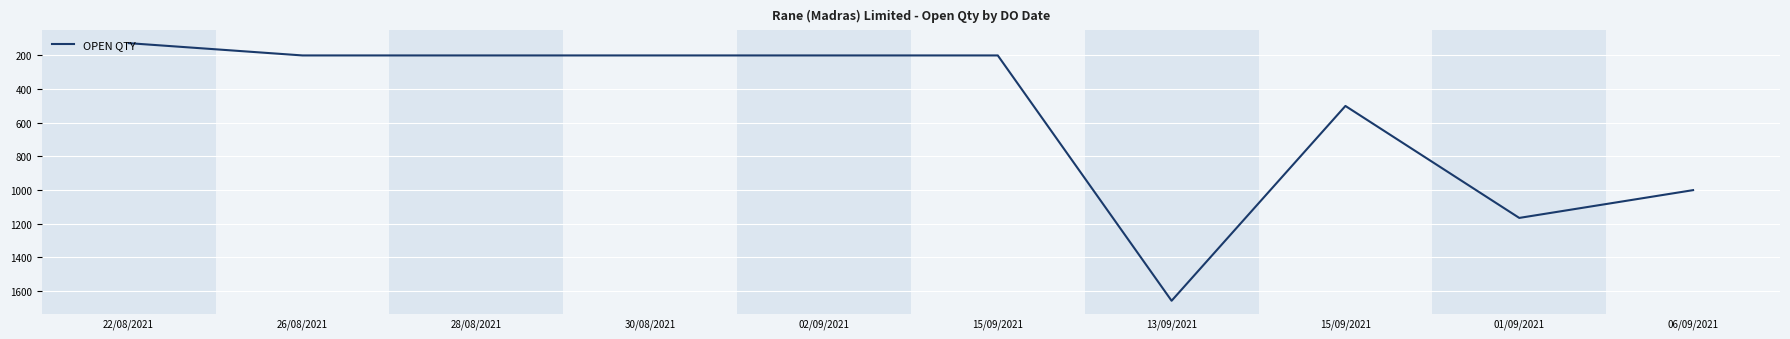

List the labels in order of value, largest first.

13/09/2021, 01/09/2021, 06/09/2021, 15/09/2021, 26/08/2021, 28/08/2021, 30/08/2021, 02/09/2021, 15/09/2021, 22/08/2021